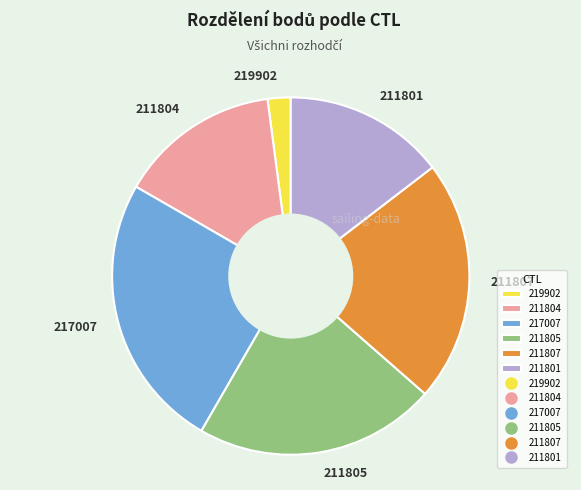

Do 211805 and 217007 together represent more than half of the pie?

No